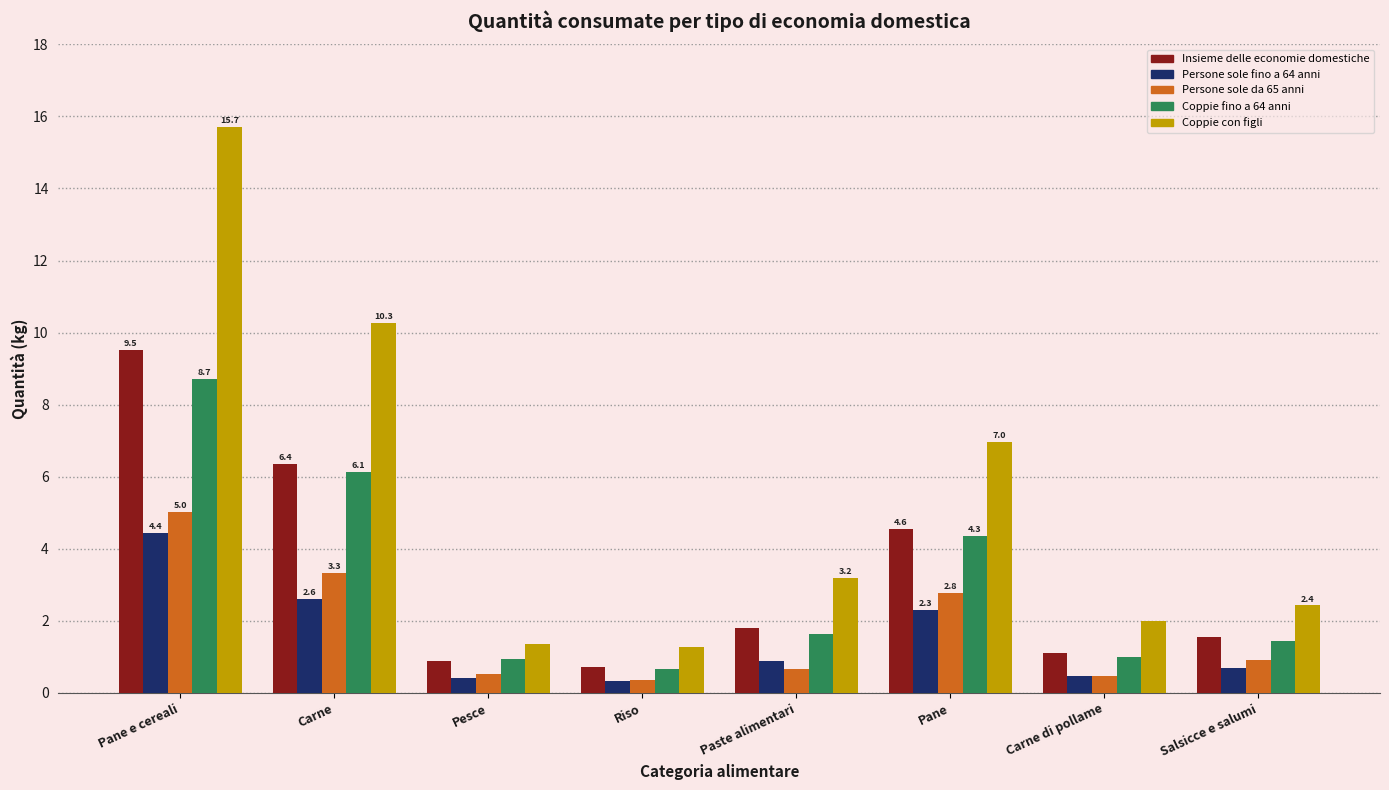

Is it true that Coppie fino a 64 anni equals 0.4 at Paste alimentari?

False